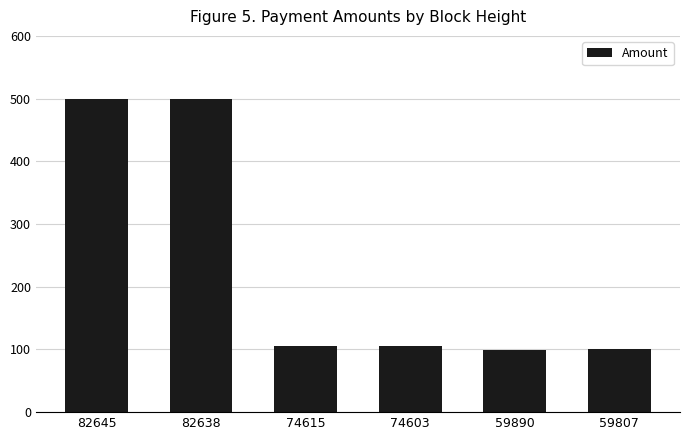

What is the change in value from 82638 to 74615?

-395.0